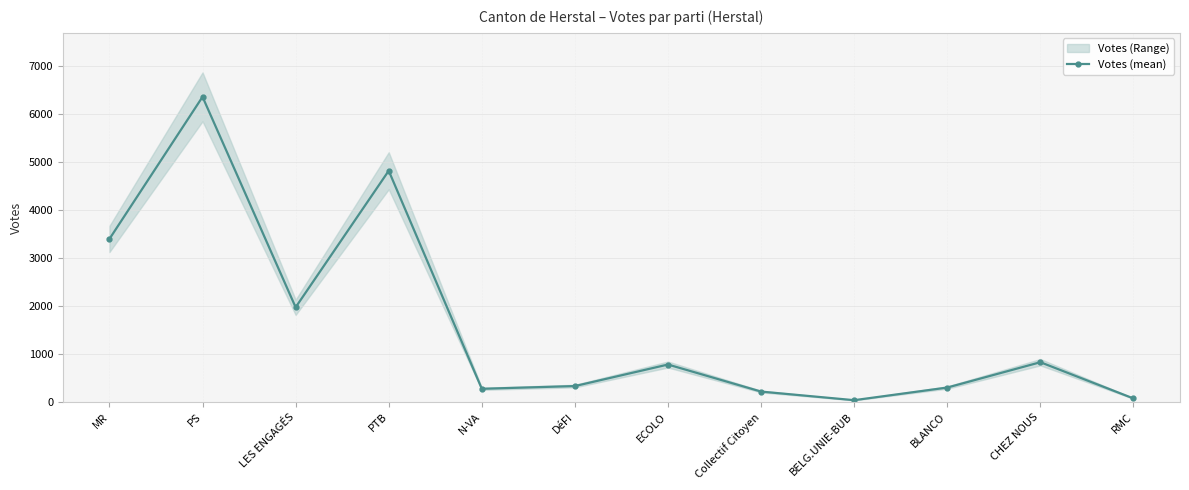

At PTB, list the series in order from smallest to largest.

Votes (col_2 – mean), Votes (col_3)